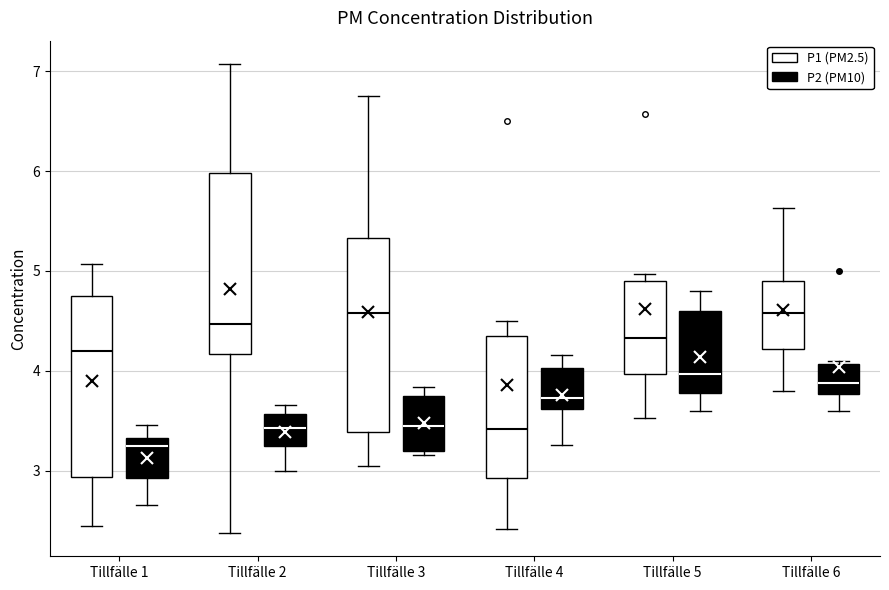

Reading left to right, transcribe this box plot: for each box, give where its median line is, the range the box spans, and where its two whiskers end, as read against the y-axis. The values are not printed on the chart, so give them approximately, as read against the axis.

Tillfälle 1 (P1 (PM2.5)): median 4.2, box 2.9 to 4.8, whiskers 2.5 to 5.1
Tillfälle 1 (P2 (PM10)): median 3.3 (just below the box's upper edge), box 2.9 to 3.3, whiskers 2.7 to 3.5
Tillfälle 2 (P1 (PM2.5)): median 4.5, box 4.2 to 6.0, whiskers 2.4 to 7.1
Tillfälle 2 (P2 (PM10)): median 3.4, box 3.3 to 3.6, whiskers 3.0 to 3.7
Tillfälle 3 (P1 (PM2.5)): median 4.6, box 3.4 to 5.3, whiskers 3.1 to 6.8
Tillfälle 3 (P2 (PM10)): median 3.5, box 3.2 to 3.8, whiskers 3.2 (just below the box's lower edge) to 3.8 (just above the box's upper edge)
Tillfälle 4 (P1 (PM2.5)): median 3.4, box 2.9 to 4.3, whiskers 2.4 to 4.5
Tillfälle 4 (P2 (PM10)): median 3.7, box 3.6 to 4.0, whiskers 3.3 to 4.2
Tillfälle 5 (P1 (PM2.5)): median 4.3, box 4.0 to 4.9, whiskers 3.5 to 5.0
Tillfälle 5 (P2 (PM10)): median 4.0, box 3.8 to 4.6, whiskers 3.6 to 4.8
Tillfälle 6 (P1 (PM2.5)): median 4.6, box 4.2 to 4.9, whiskers 3.8 to 5.6
Tillfälle 6 (P2 (PM10)): median 3.9, box 3.8 to 4.1, whiskers 3.6 to 4.1 (just above the box's upper edge)